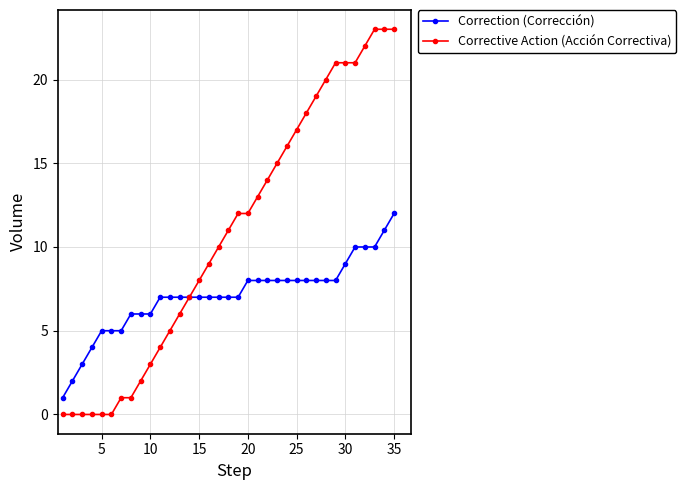

Is this an area chart (filled region under the line)?

No